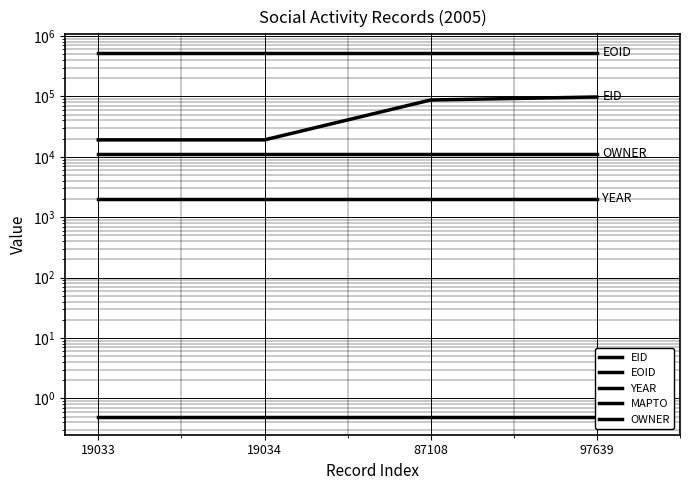

At 87108, list the series in order from largest to smallest.

EOID, EID, OWNER, YEAR, MAPTO